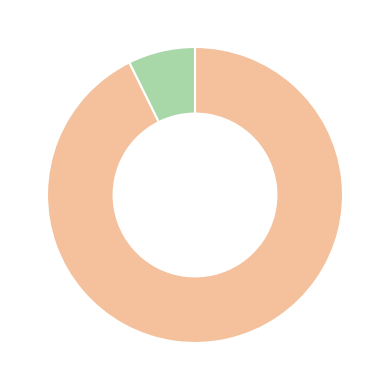

Is there any slice that represents more than half of the pie?

Yes